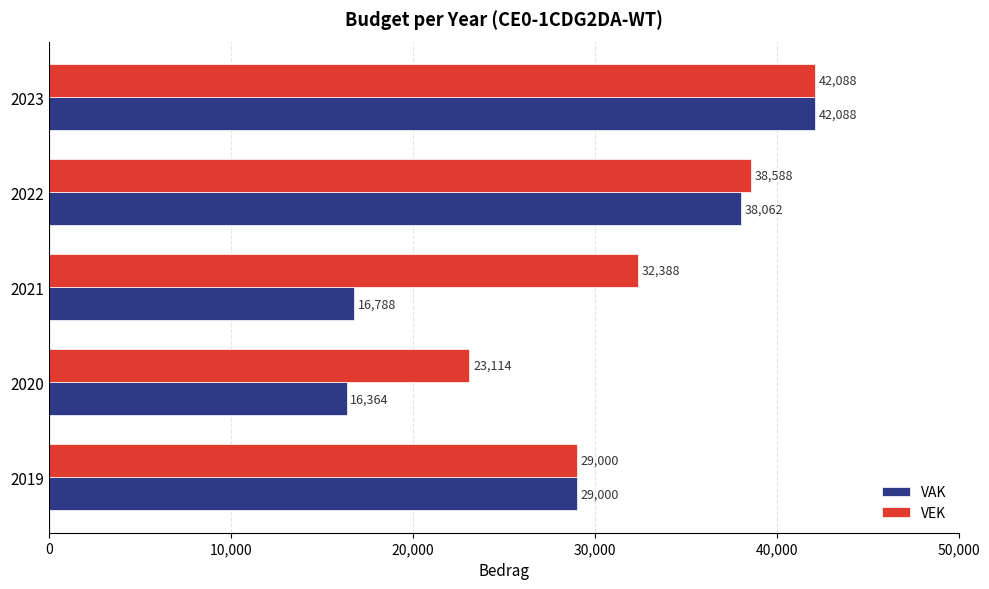

Rank the categories by VAK value from lowest to highest.

2020, 2021, 2019, 2022, 2023